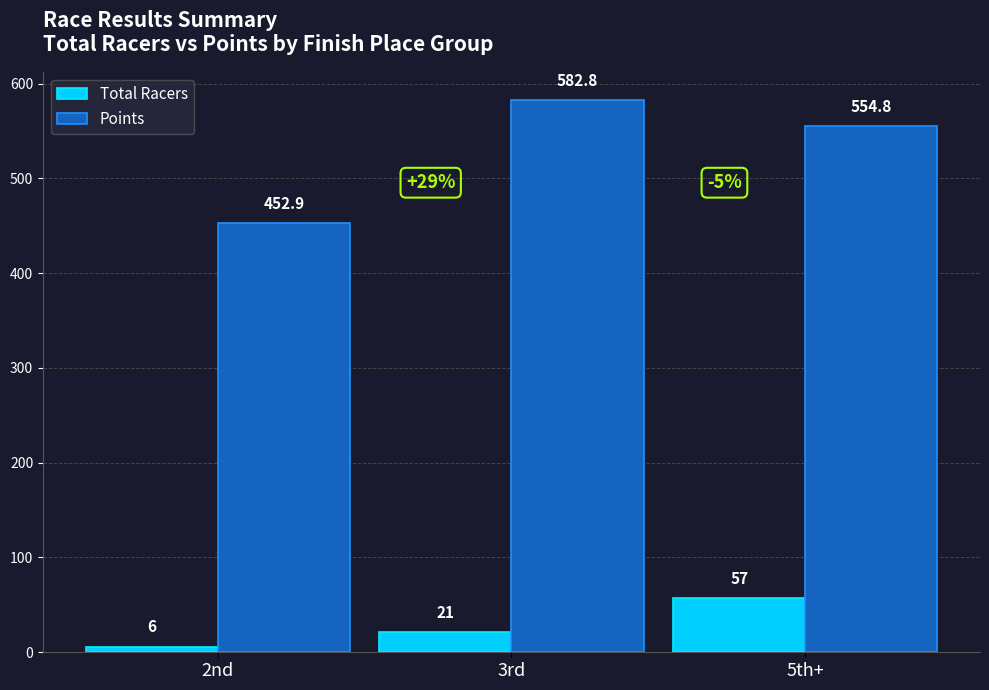

Which series changed the most between 3rd and 5th+?

Total Racers